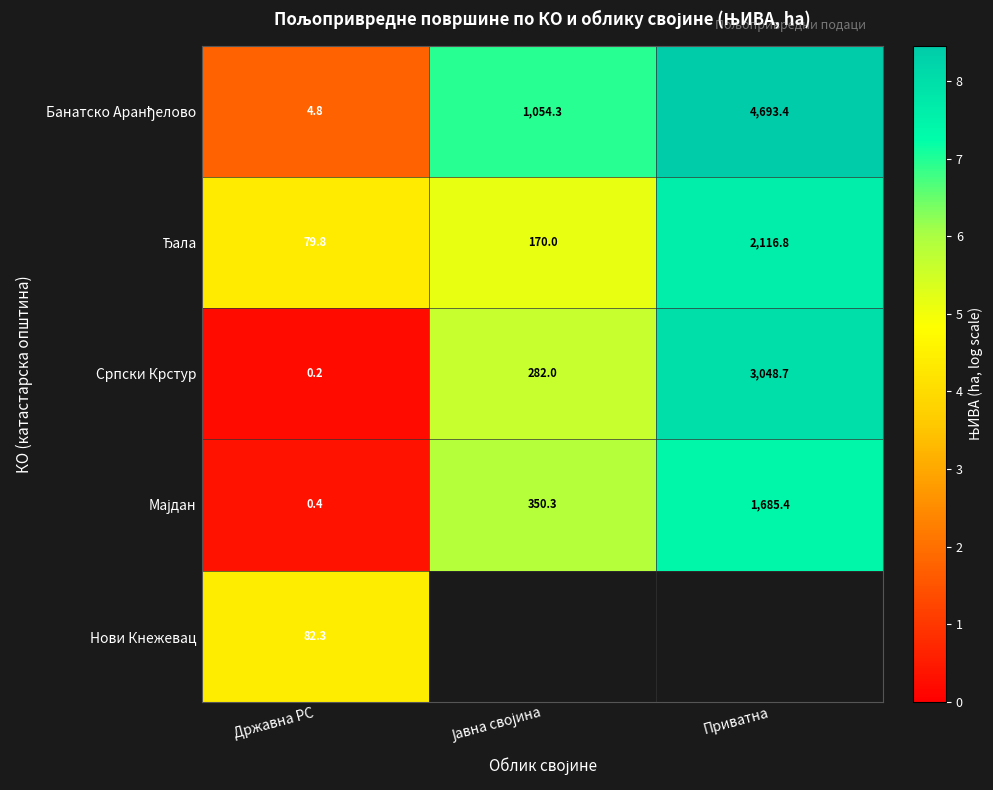

How many positive values does the Нови Кнежевац series have?

1